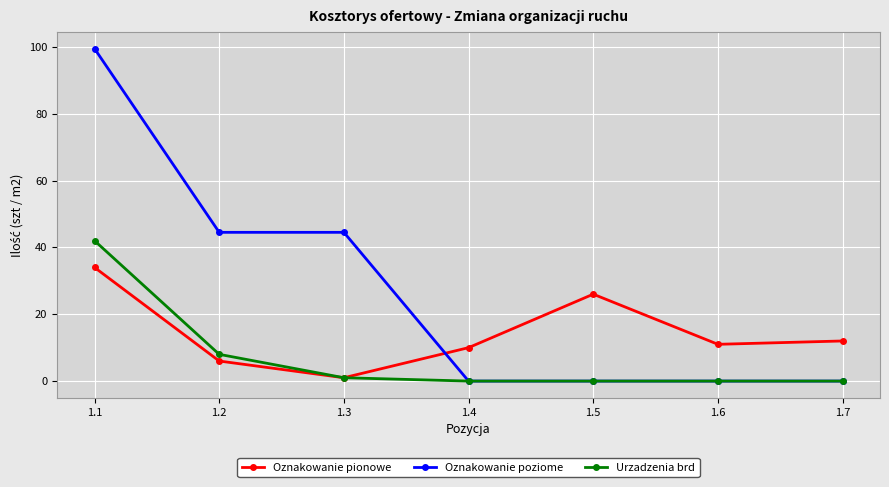

What is the maximum value for Oznakowanie pionowe?

34.0